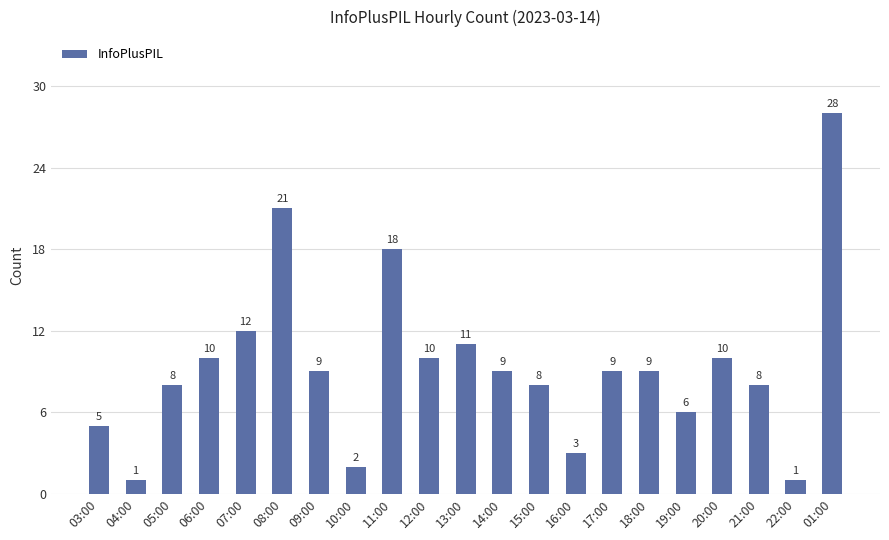

Reading left to right, extract all data points from this chart.

03:00=5	04:00=1	05:00=8	06:00=10	07:00=12	08:00=21	09:00=9	10:00=2	11:00=18	12:00=10	13:00=11	14:00=9	15:00=8	16:00=3	17:00=9	18:00=9	19:00=6	20:00=10	21:00=8	22:00=1	01:00=28